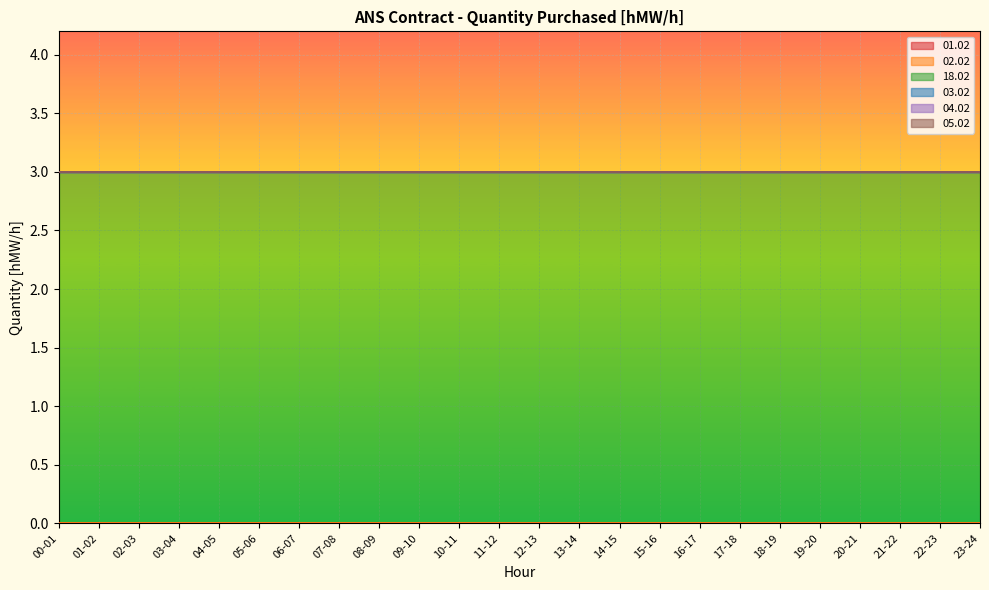

Does the chart display data point markers on the line(s)?

No